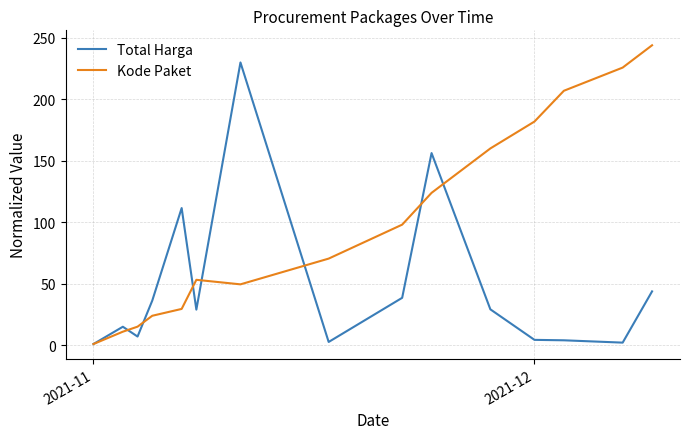

Which series ends up on top after the final intersection of Total Harga and Kode Paket?

Kode Paket